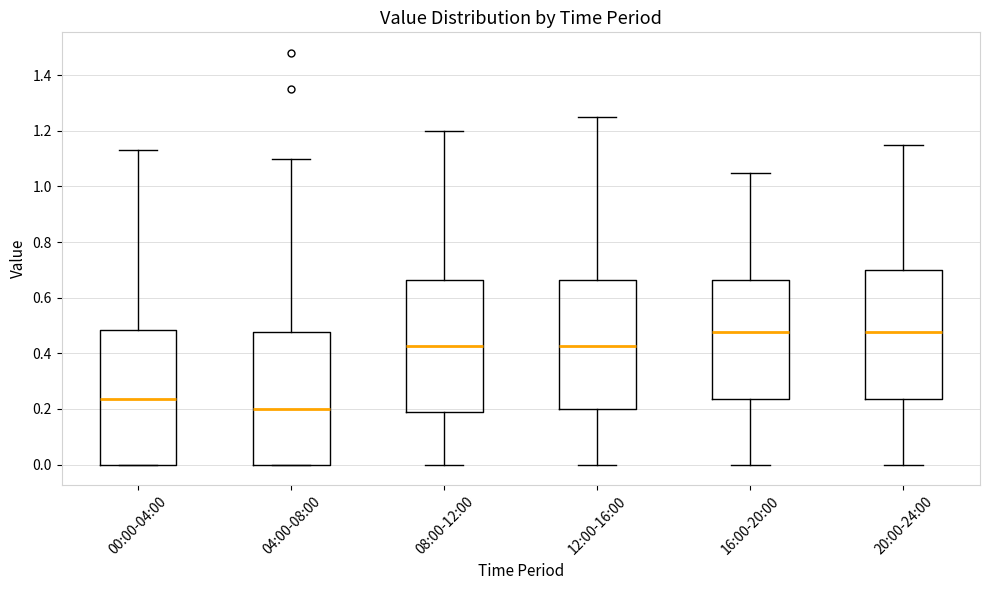

Reading left to right, transcribe this box plot: for each box, give where its median line is, the range the box spans, and where its two whiskers end, as read against the y-axis. The values are not printed on the chart, so give them approximately, as read against the axis.

00:00-04:00: median 0.24, box 0.00 to 0.48, whiskers 0.00 to 1.14
04:00-08:00: median 0.20, box 0.00 to 0.48, whiskers 0.00 to 1.10
08:00-12:00: median 0.42, box 0.18 to 0.66, whiskers 0.00 to 1.20
12:00-16:00: median 0.42, box 0.20 to 0.66, whiskers 0.00 to 1.26
16:00-20:00: median 0.48, box 0.24 to 0.66, whiskers 0.00 to 1.06
20:00-24:00: median 0.48, box 0.24 to 0.70, whiskers 0.00 to 1.16